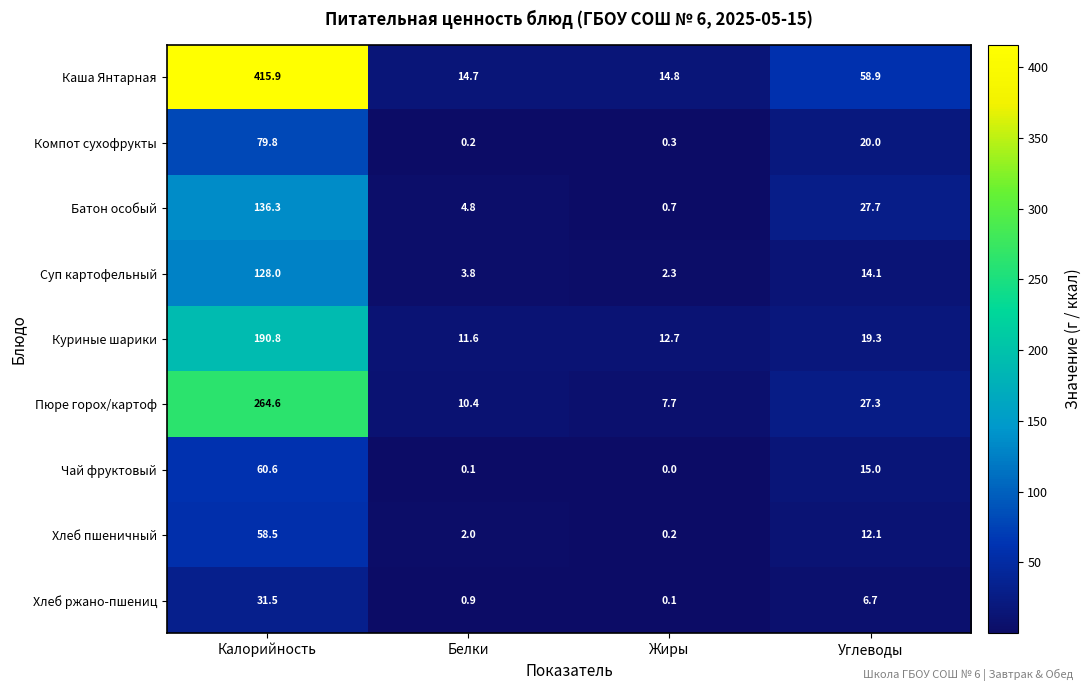

What is the difference between the highest and lowest values at Жиры?

14.8